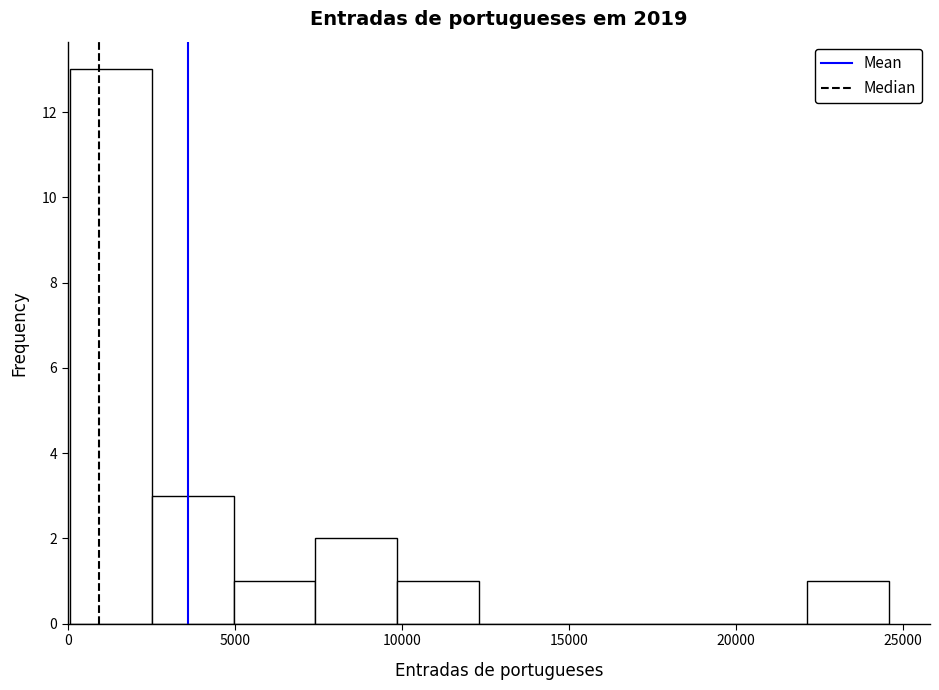

Reading left to right, transcribe this chart: for each bar, give the range it covers on the x-axis and its height. Neither the bar edges nor the heights are printed on the chart, so give them approximately, as read against the axes.

0 to 2500: 13
2500 to 5000: 3
5000 to 7500: 1
7500 to 10000: 2
10000 to 12500: 1
12500 to 15000: 0
15000 to 17000: 0
17000 to 19500: 0
19500 to 22000: 0
22000 to 24500: 1